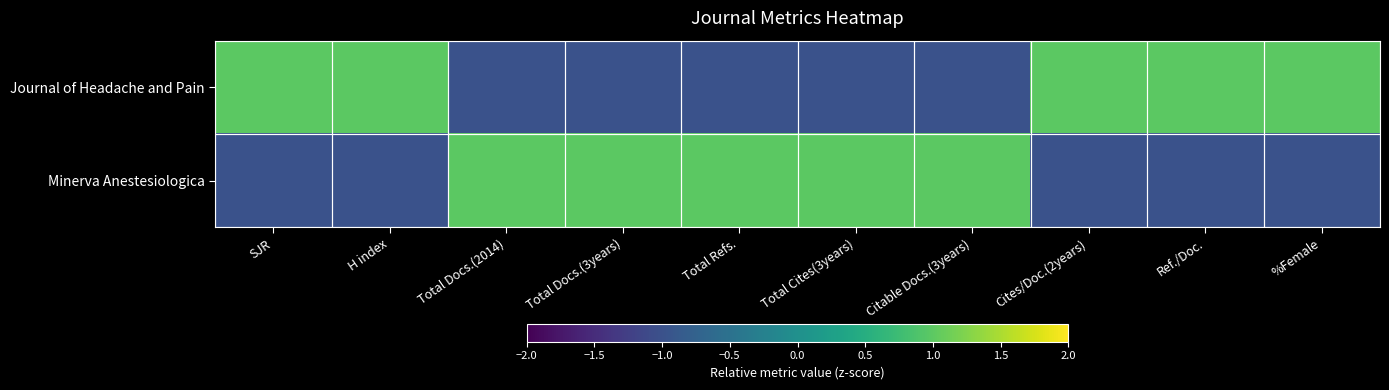

Which series has the largest total across all categories?

Minerva Anestesiologica